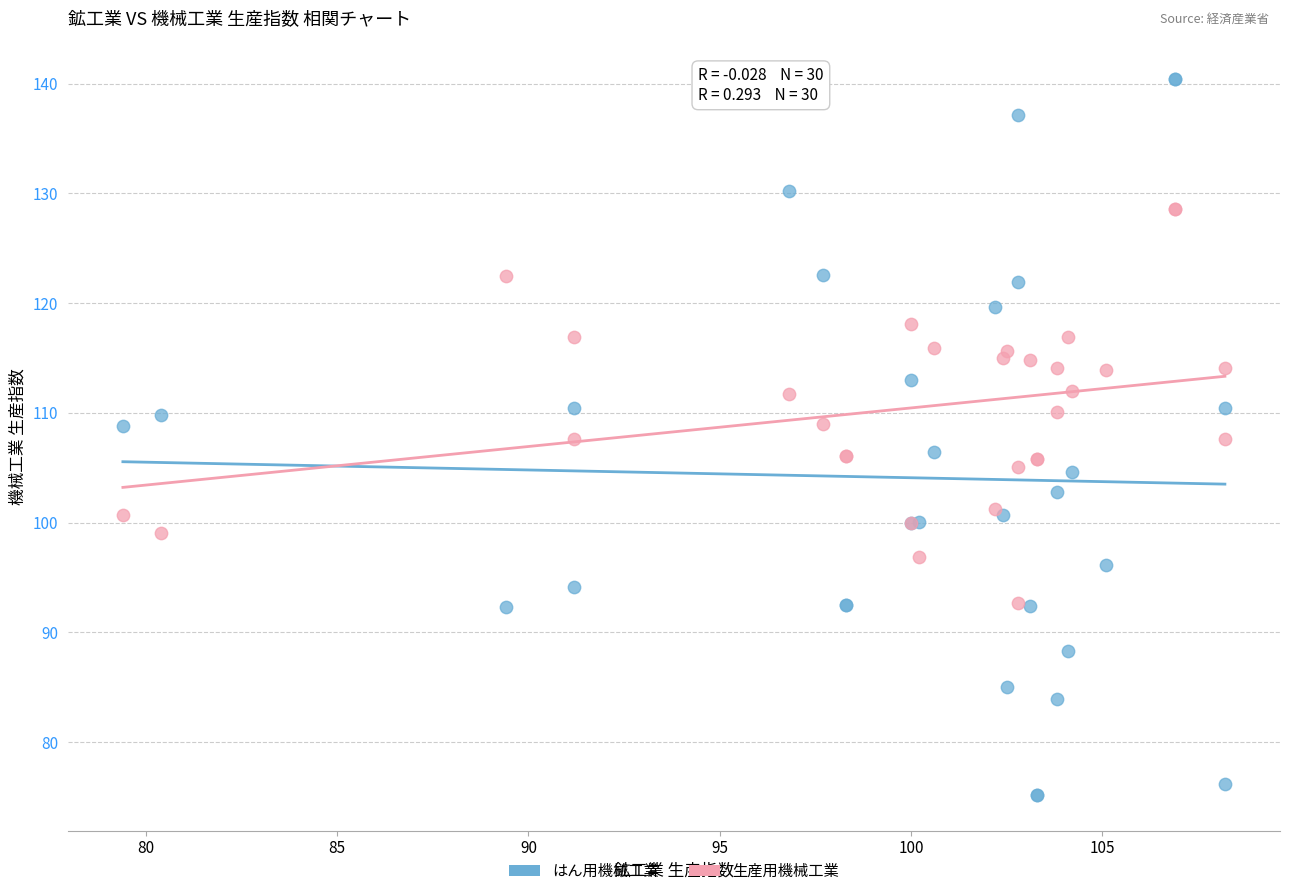

What are all the series names shown in the legend?

はん用機械工業, 生産用機械工業